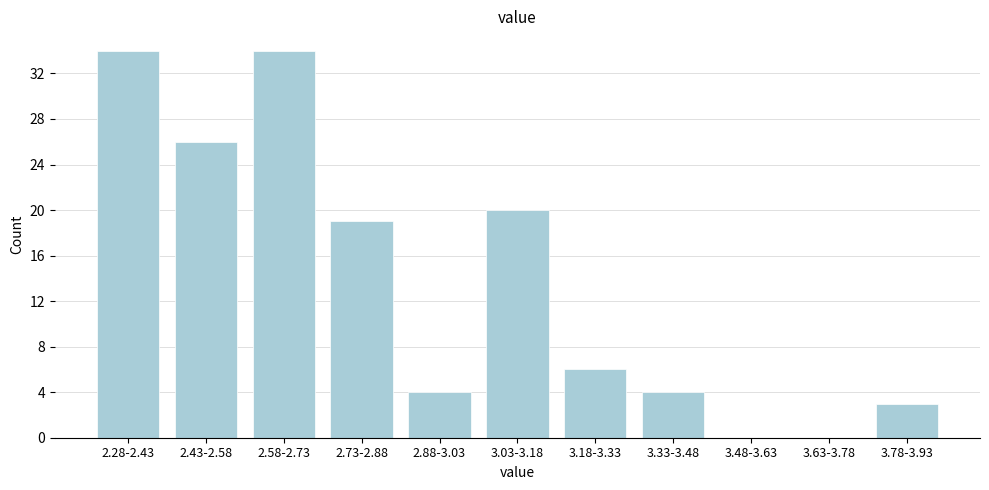

Reading left to right, what are all the values shown in this chart?

2.28-2.43=34	2.43-2.58=26	2.58-2.73=34	2.73-2.88=19	2.88-3.03=4	3.03-3.18=20	3.18-3.33=6	3.33-3.48=4	3.48-3.63=0	3.63-3.78=0	3.78-3.93=3